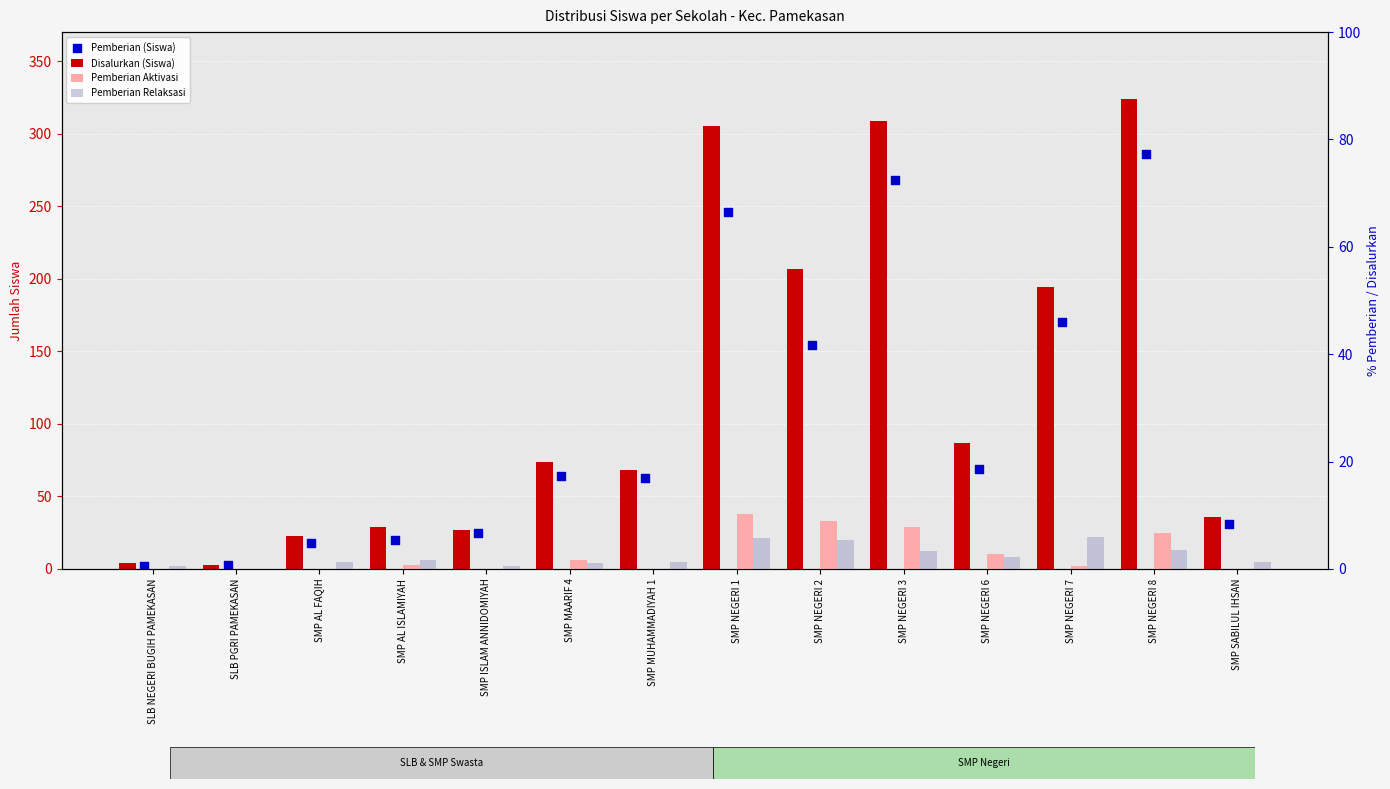

Which series has the widest spread of Y values?

Disalurkan (Siswa)